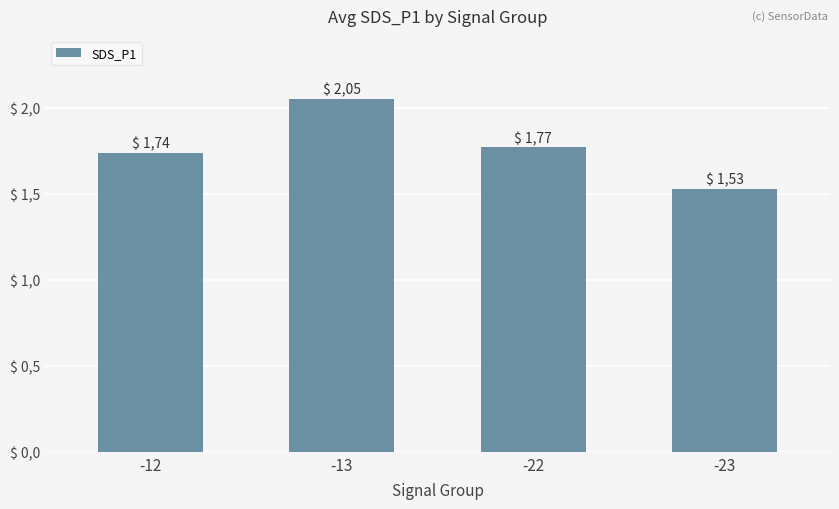

Are the bars horizontal?

No